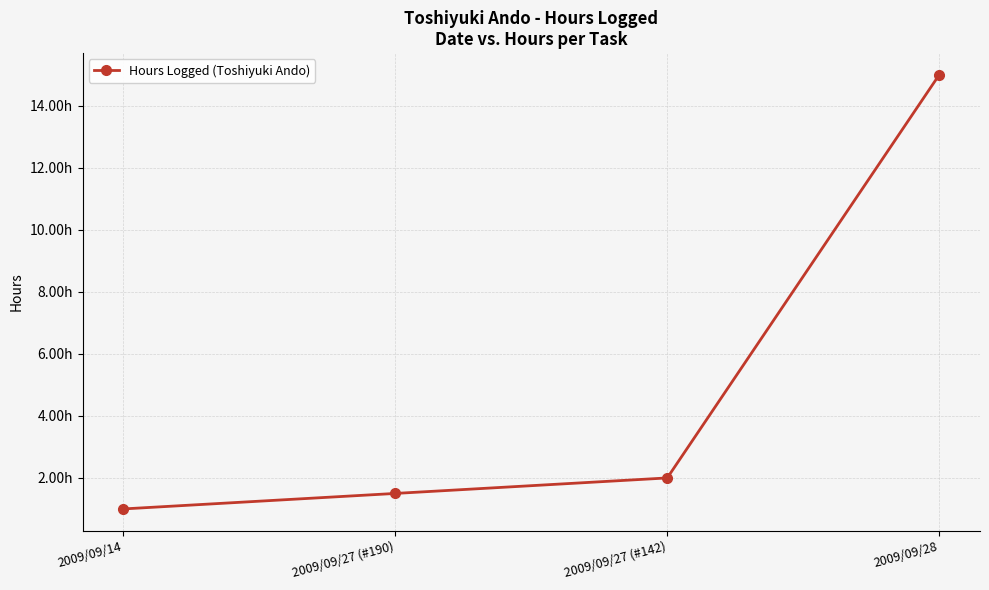

Is this an area chart (filled region under the line)?

No